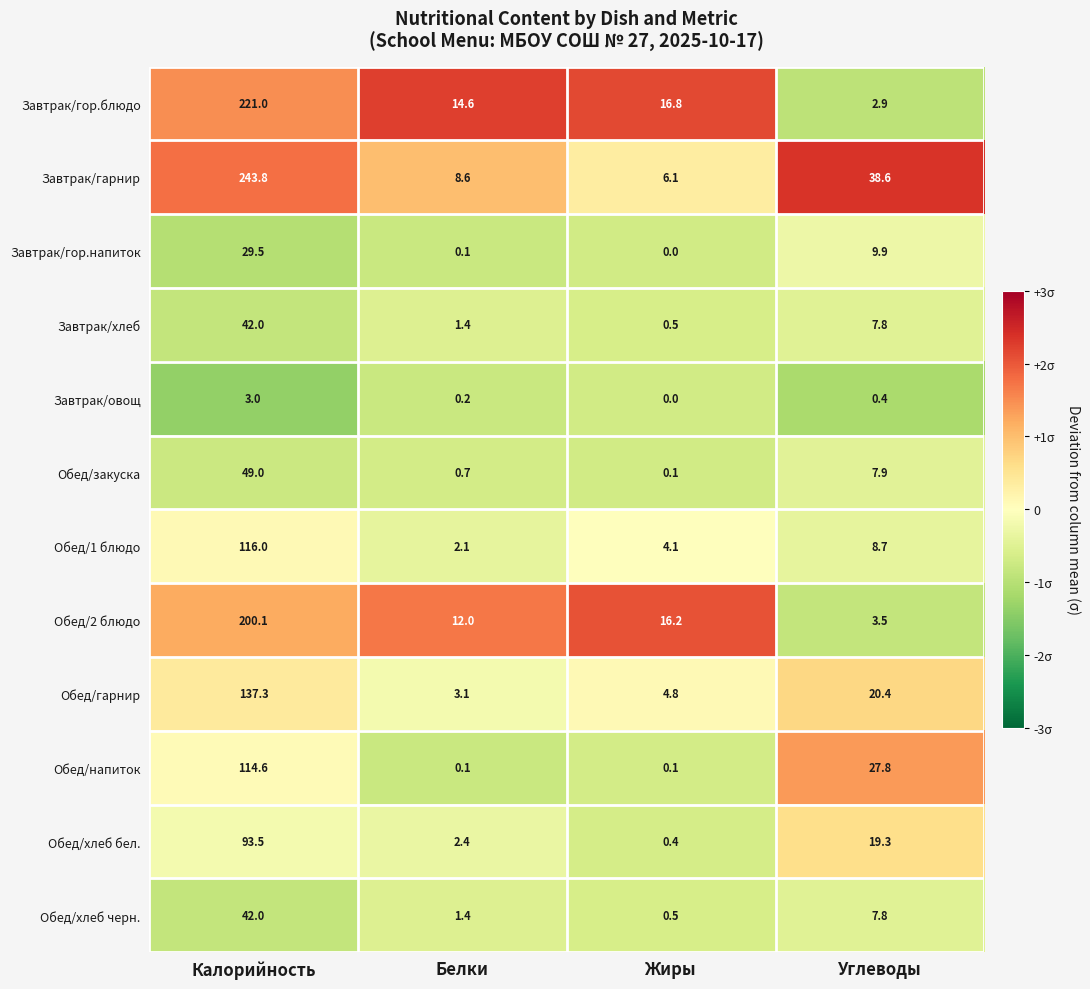

What is the greatest value displayed?

243.8